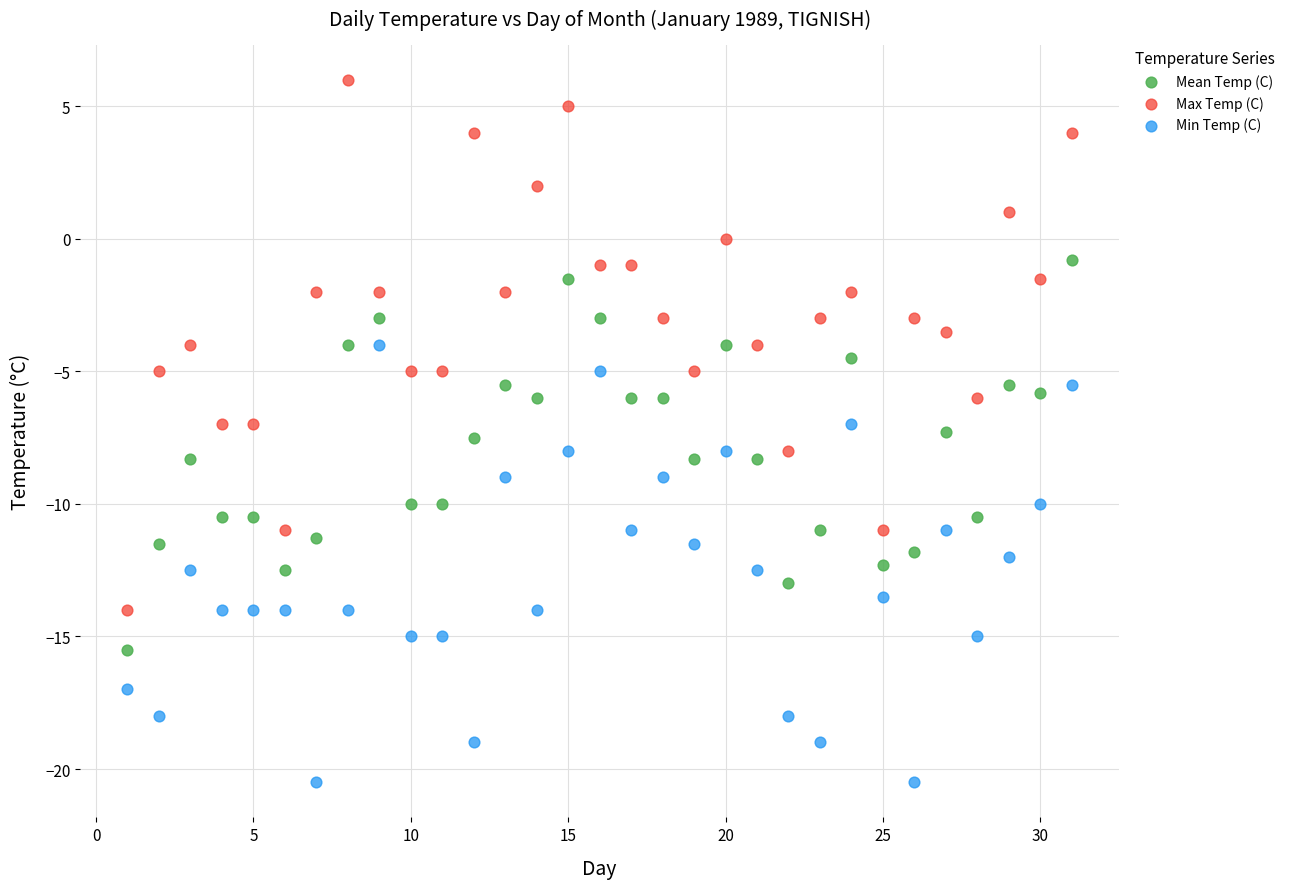

What is the X range (max minus min) for the scatter plot?

30.0